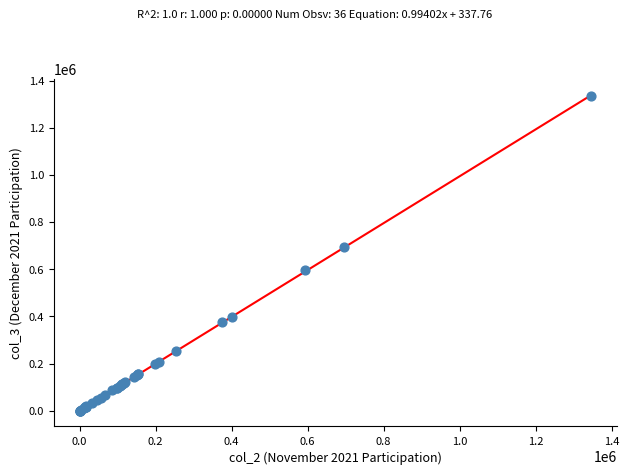

What Y value in the scatter plot is closest to 668032?

694052